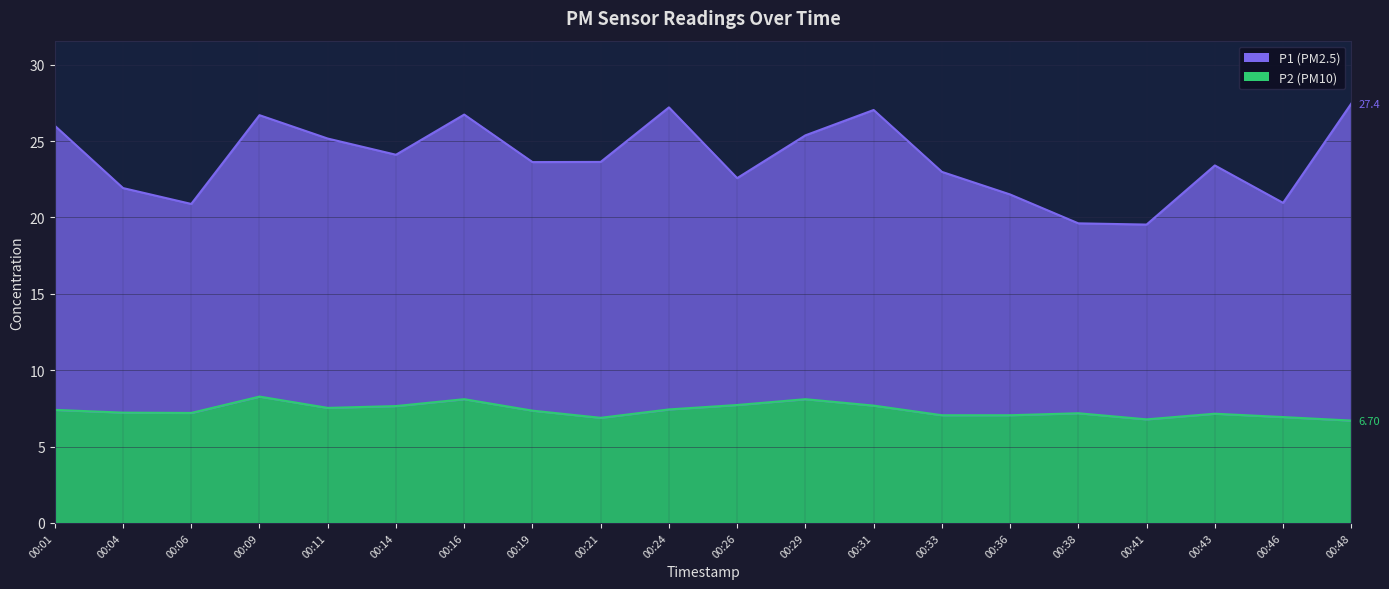

Which series has the largest total across all categories?

P1